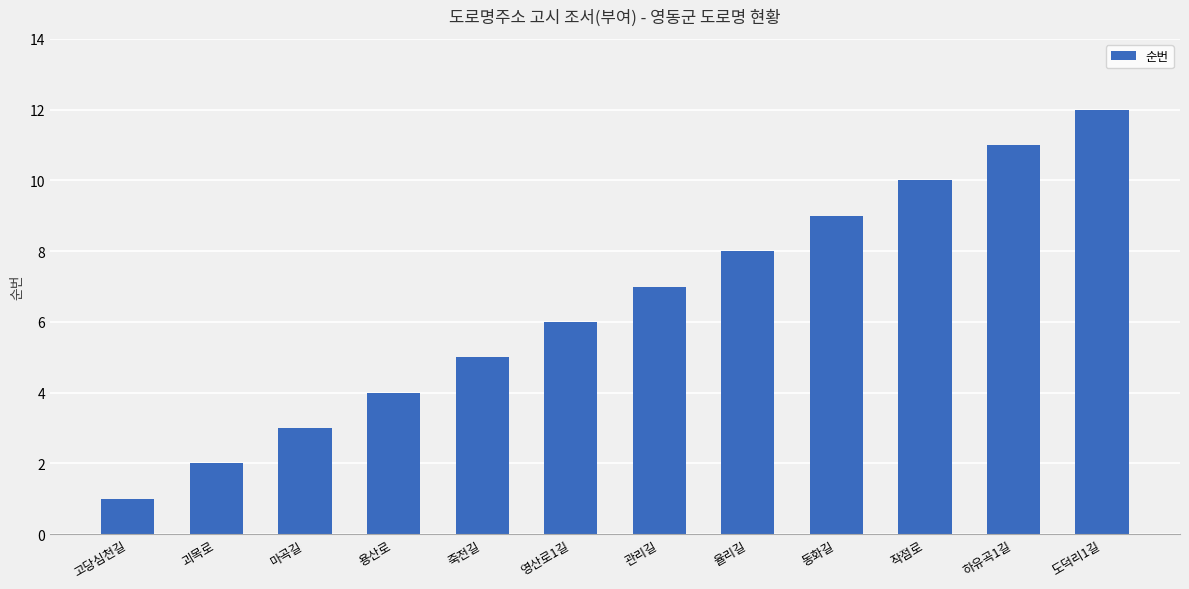

The value at 고당심천길 is 1. True or false?

True